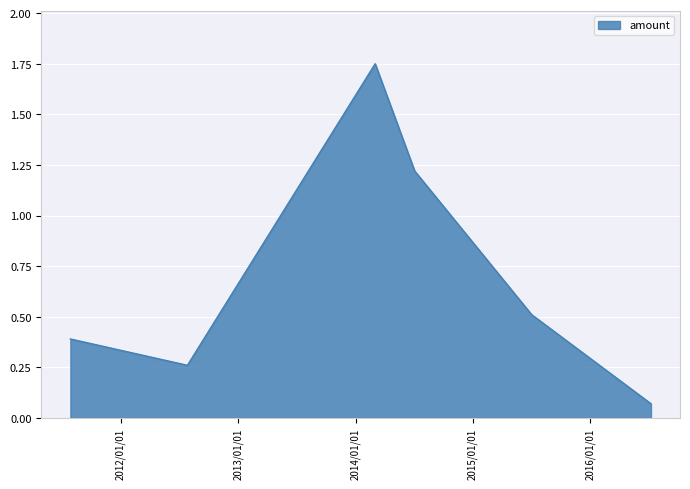

What is the sum of all values?

4.2